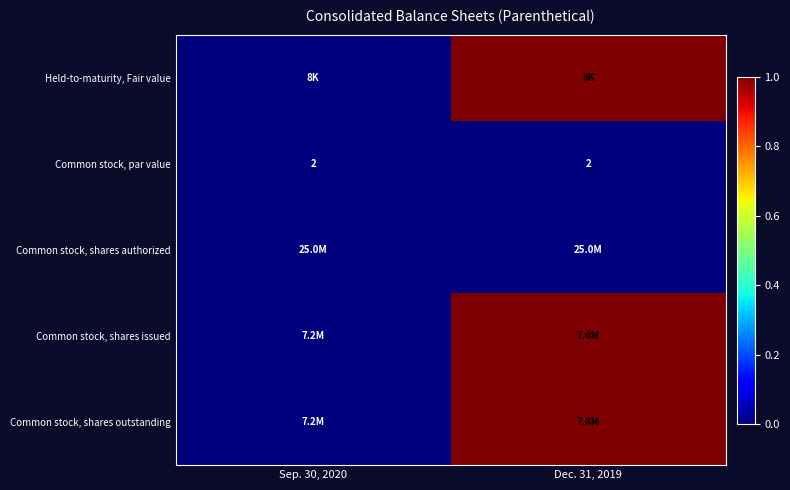

The Common stock, par value series shows 1 at Sep. 30, 2020. True or false?

False